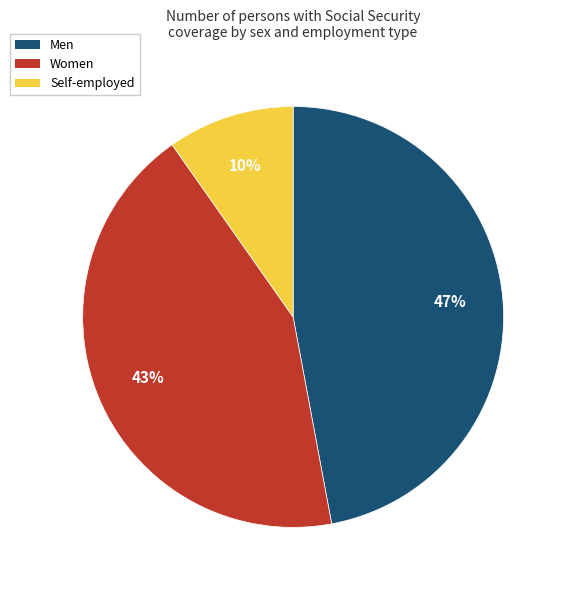

Which has a higher value, Self-employed or Men?

Men